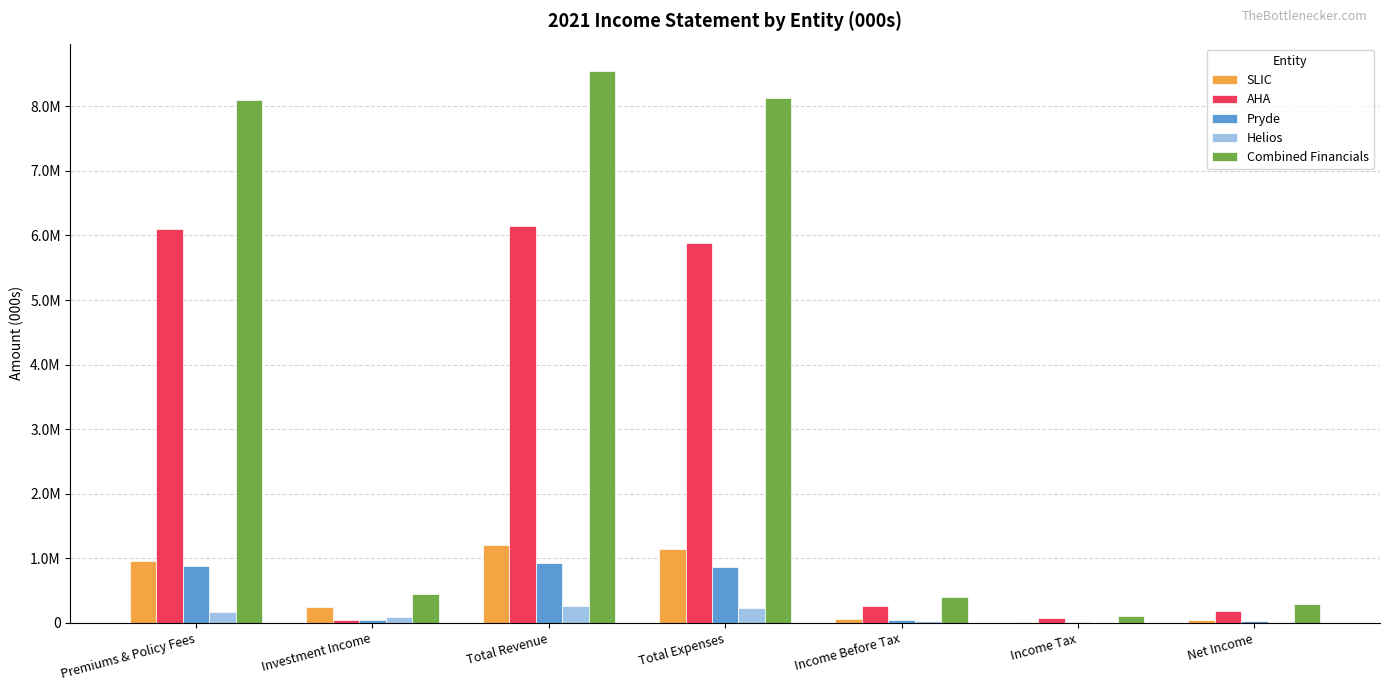

What is the sum of the Helios values at Income Before Tax and Premiums & Policy Fees?

190616